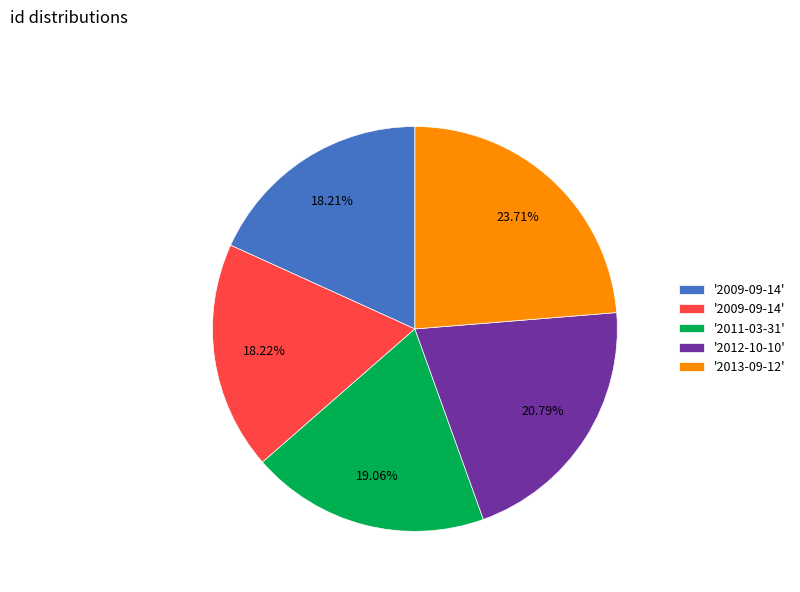

How many segments does this pie chart have?

5